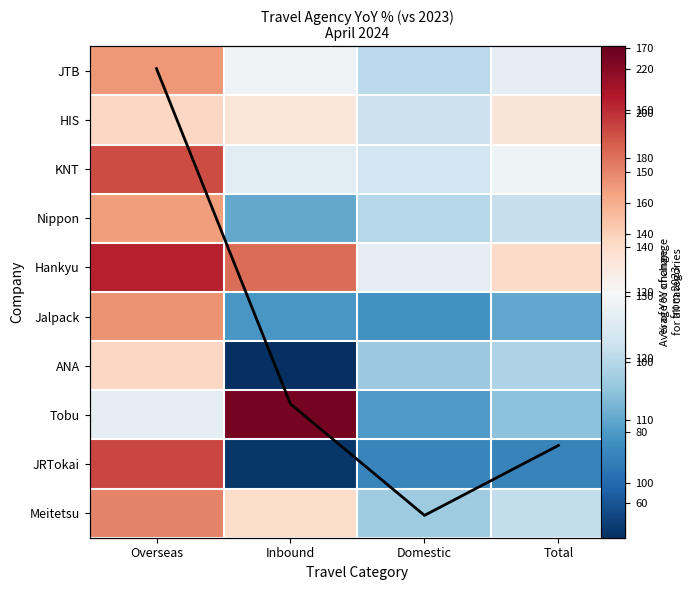

At which category does the chart reach its peak across all series?

Inbound